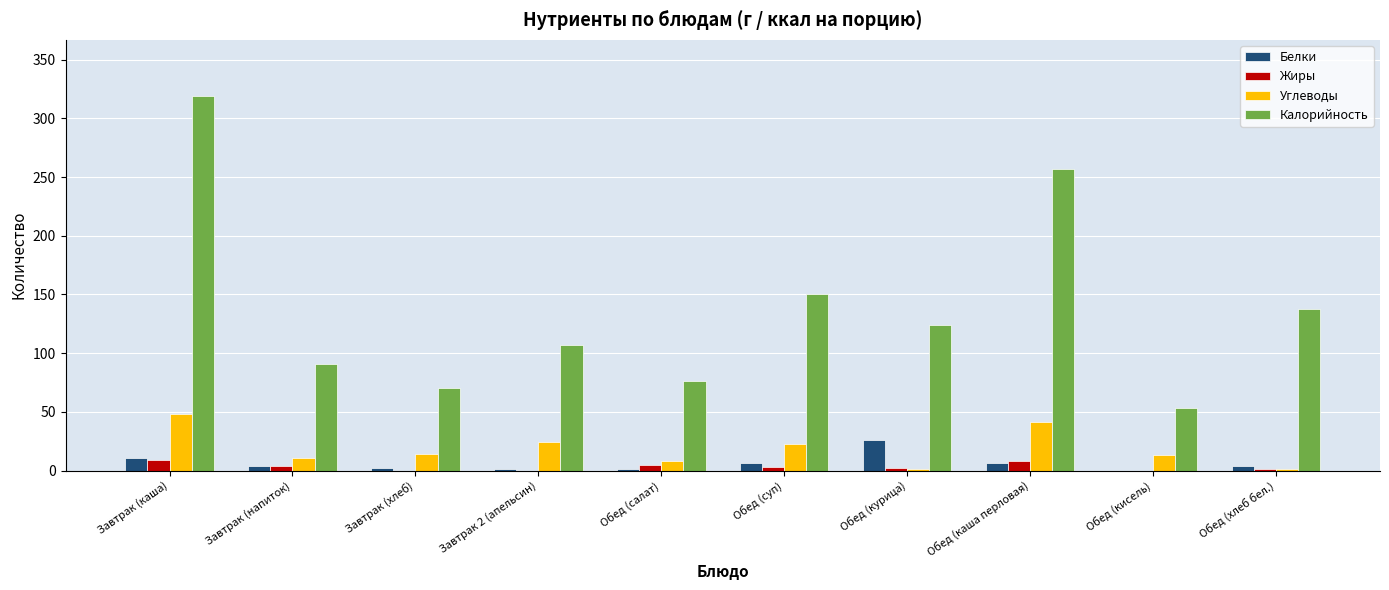

What is the total value across all series at Обед (салат)?

90